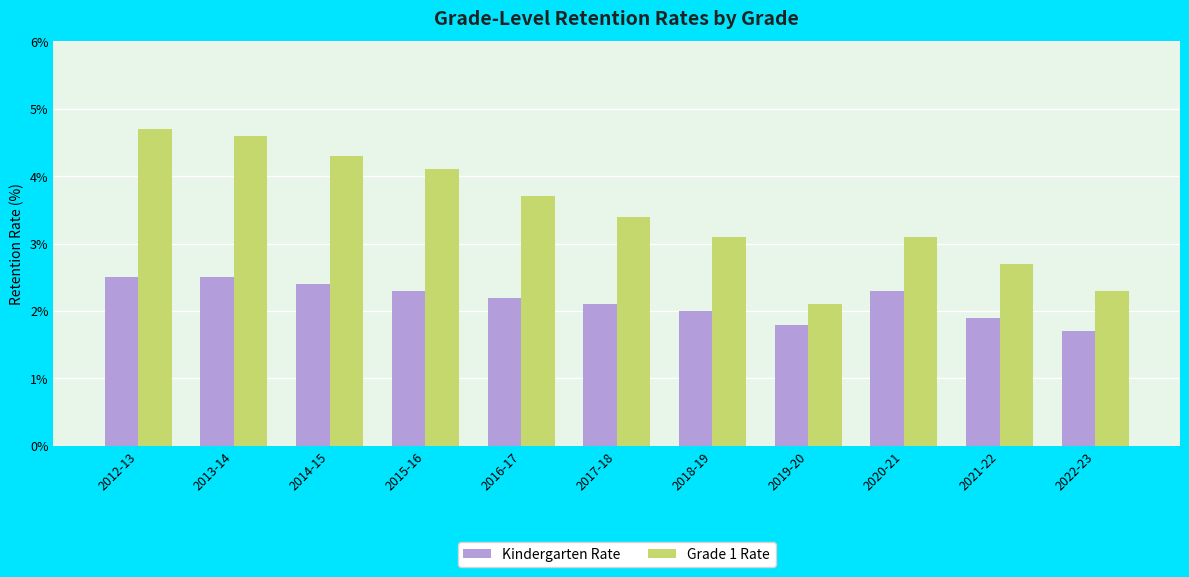

At which label does Grade 1 Rate first exceed 3?

2012-13